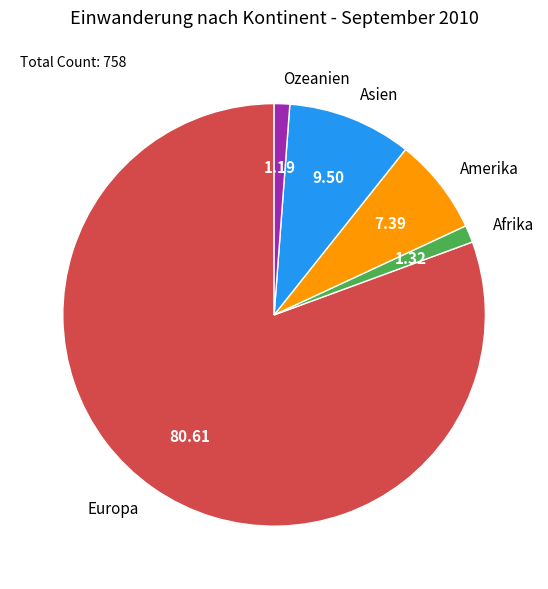

How many segments does this pie chart have?

5